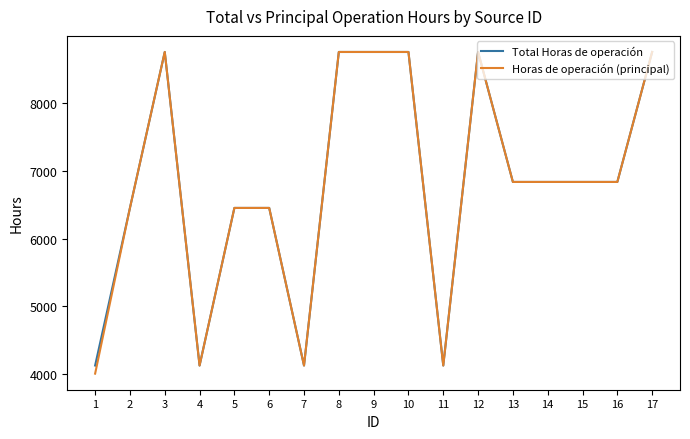

The value of Total Horas de operación at 15 is 12191. True or false?

False